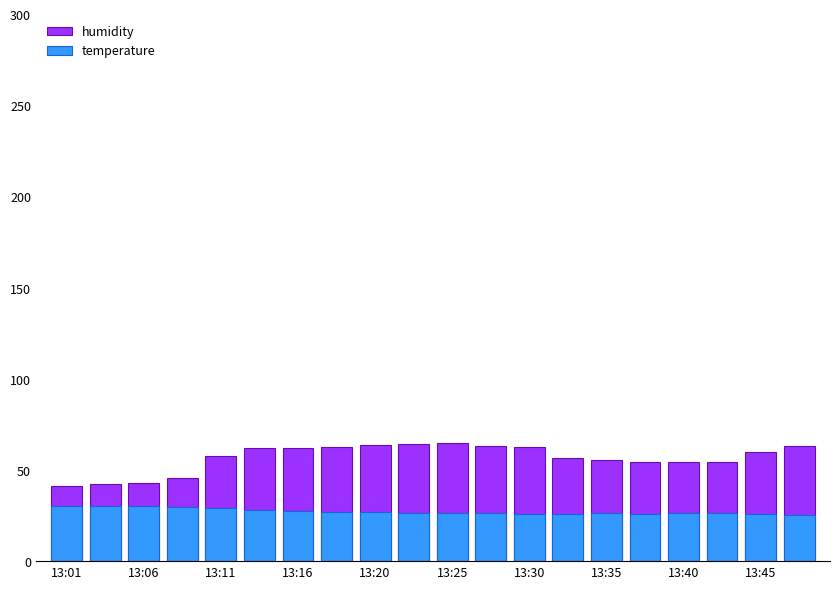

How many data points in temperature are less than 26?

3